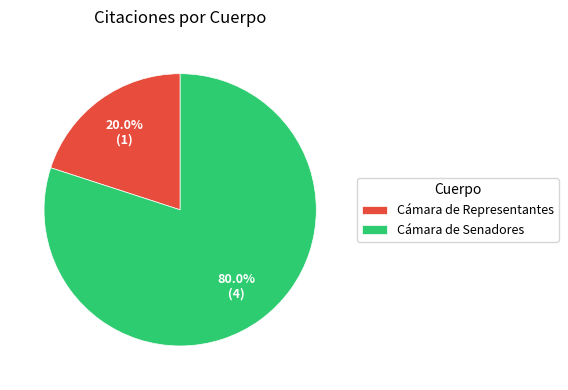

Is Cámara de Senadores the majority of the pie?

Yes